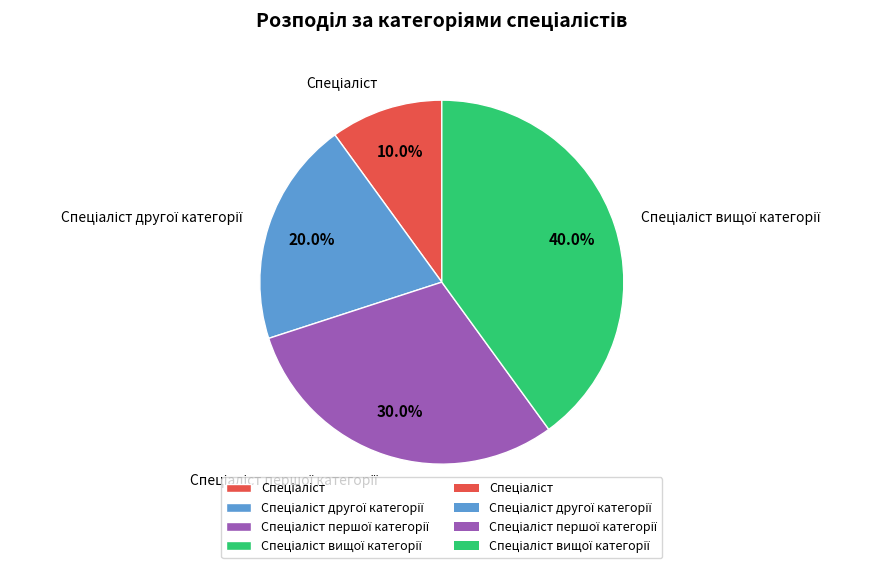

Does any single category account for the majority?

No